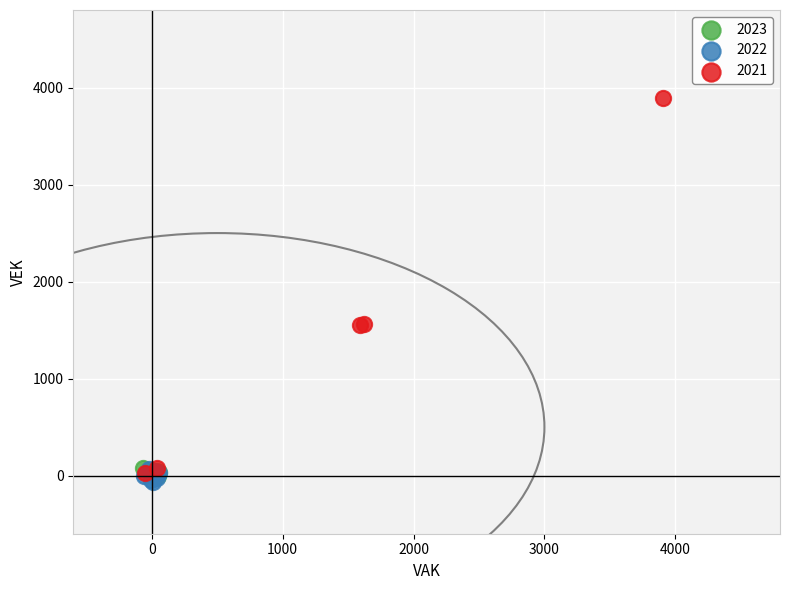

Which series reaches the minimum Y coordinate?

2022